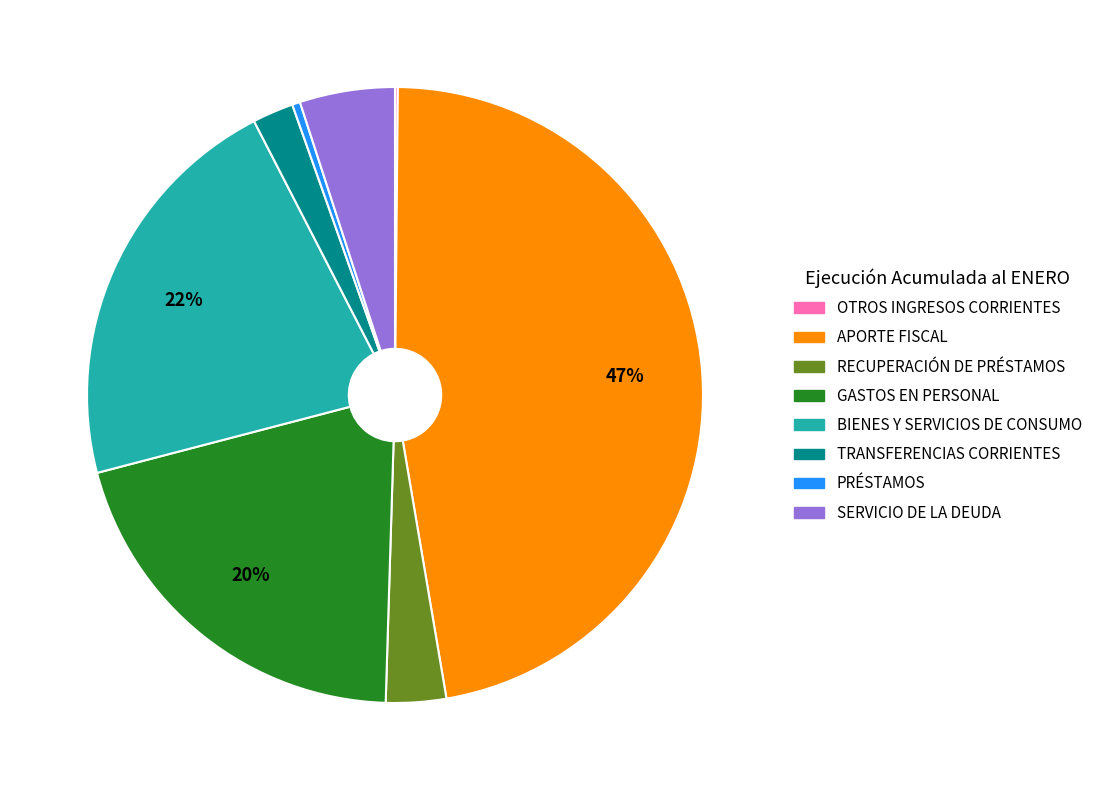

What is the largest slice in the pie chart?

APORTE FISCAL